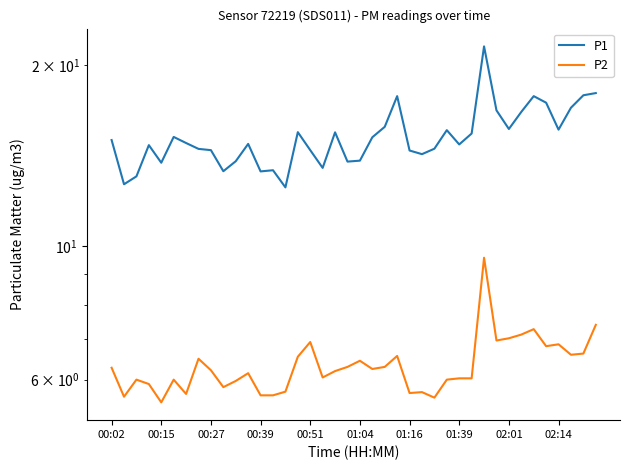

Where is P2 nearest to the value 7?

31